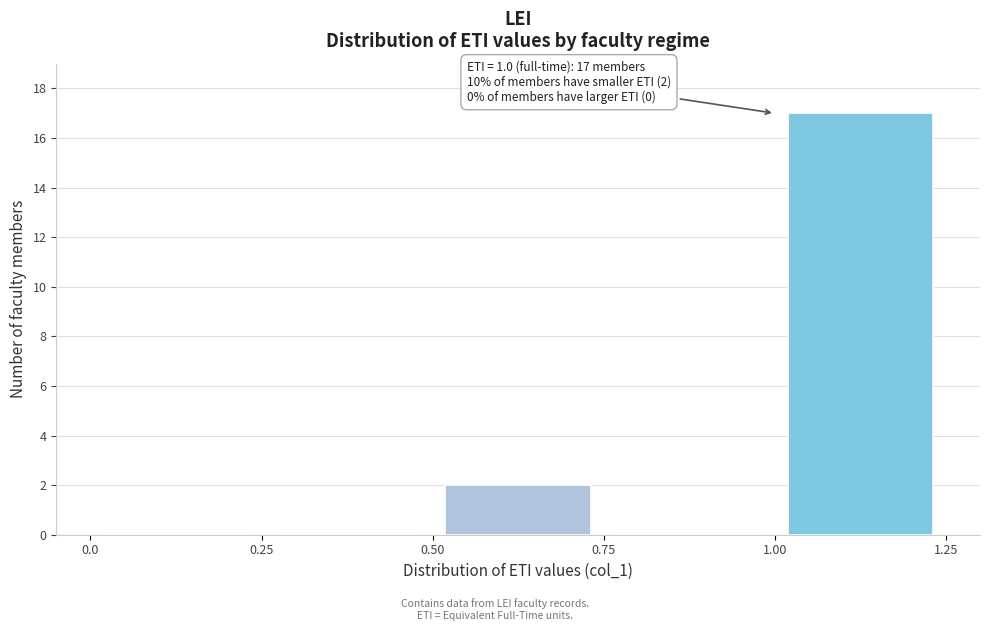

Which range on the x-axis has the tallest bar?

1.00 to 1.25